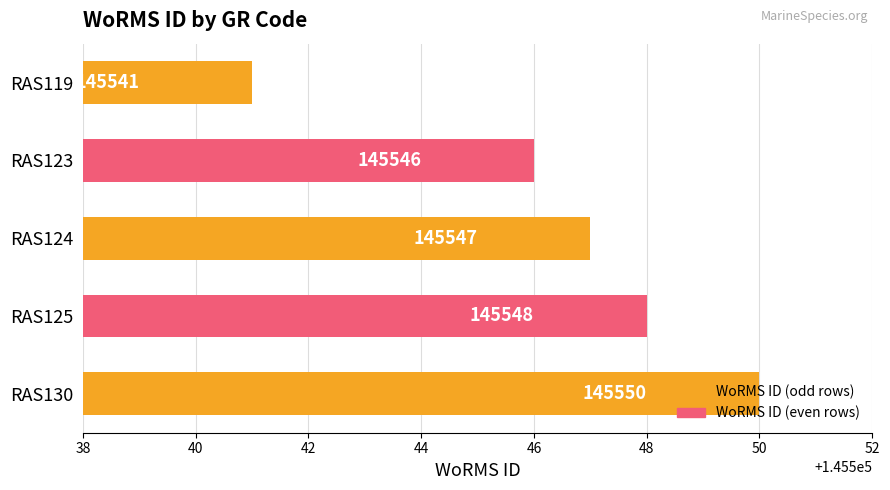

What is the value of the 3rd bar from the top?

145547